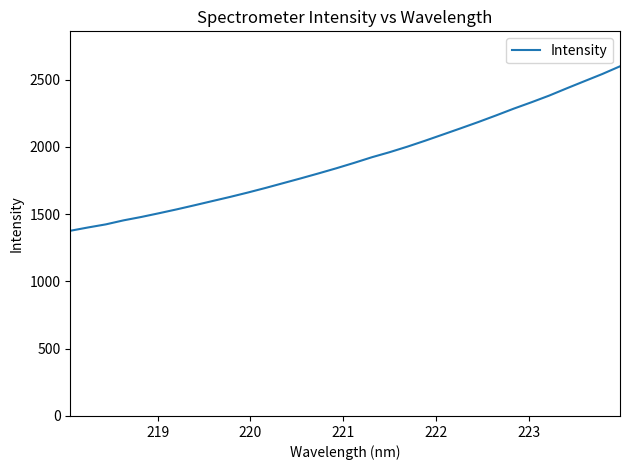

What is the minimum value shown in the chart?

1376.3